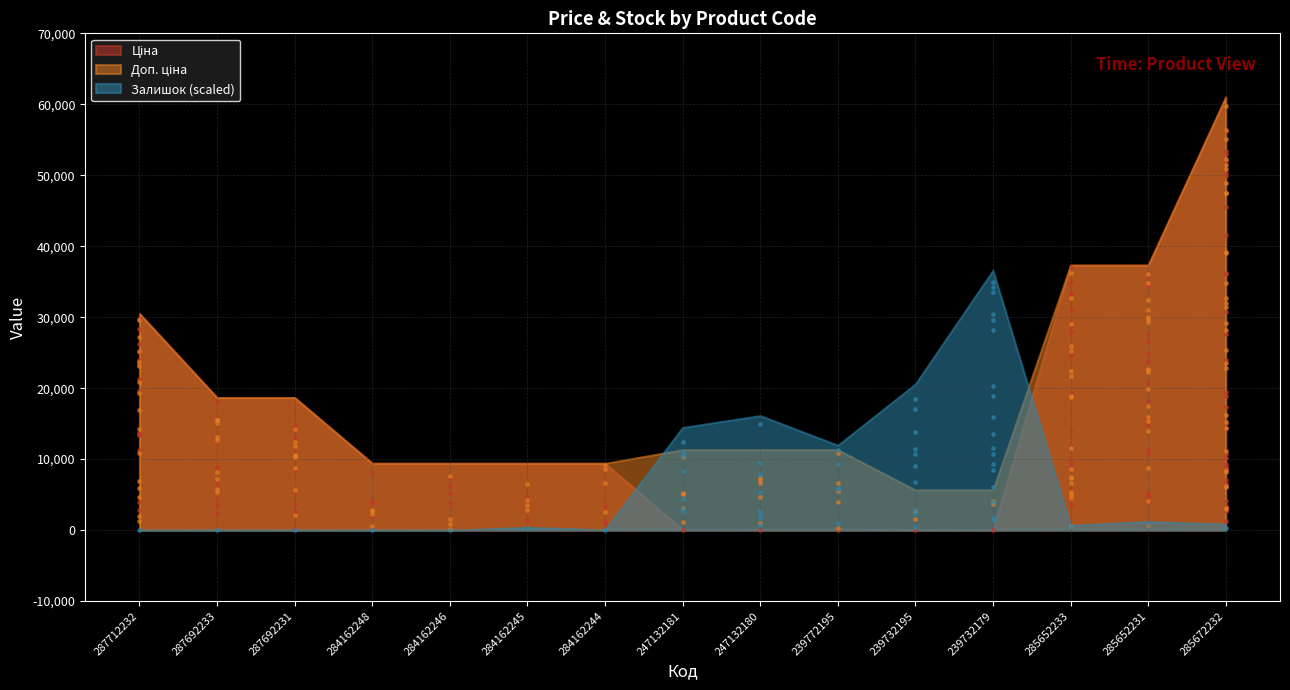

What is the total value across all series at 284162248?

18833.7